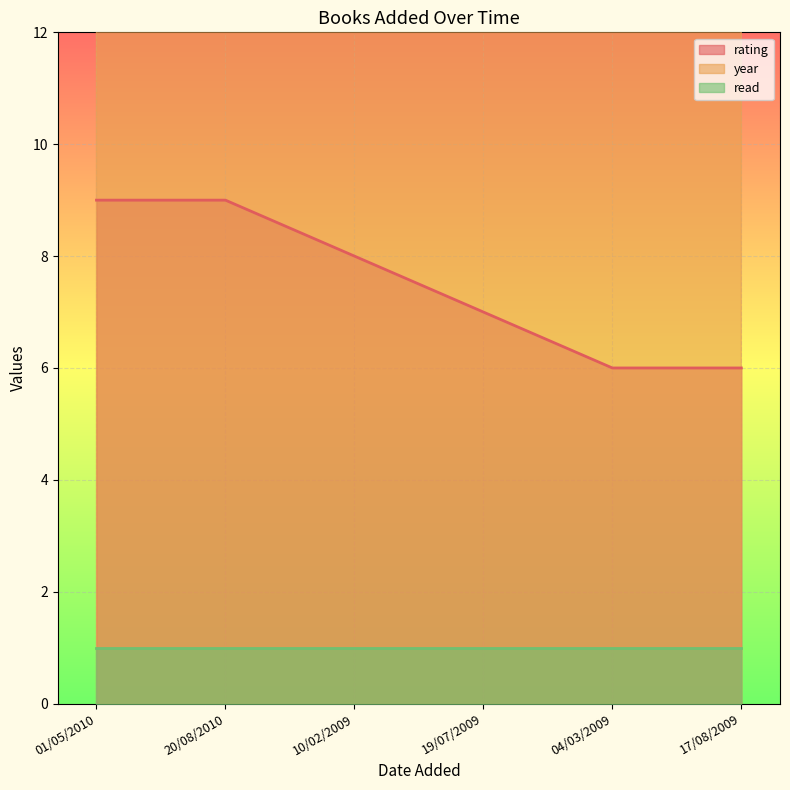

Is it true that rating equals 8 at 10/02/2009?

True